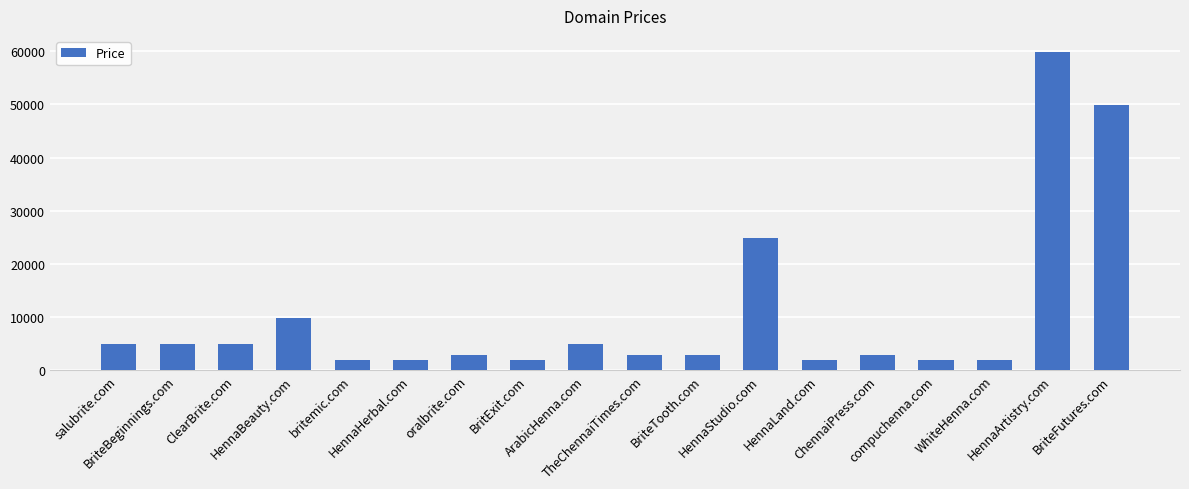

How many values are below 2888?

6